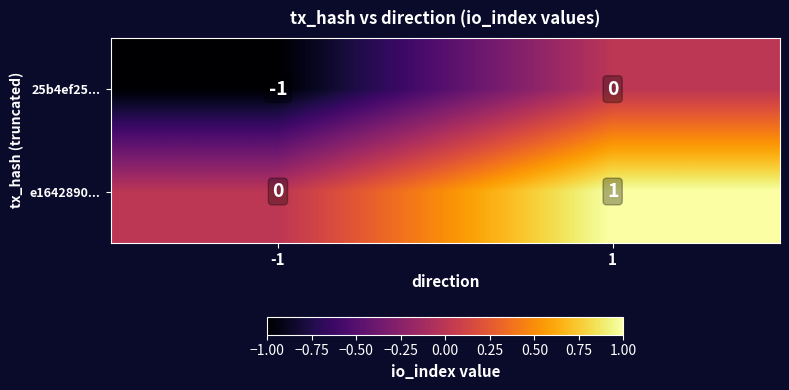

Rank the series at -1 from lowest to highest value.

25b4ef25..., e1642890...